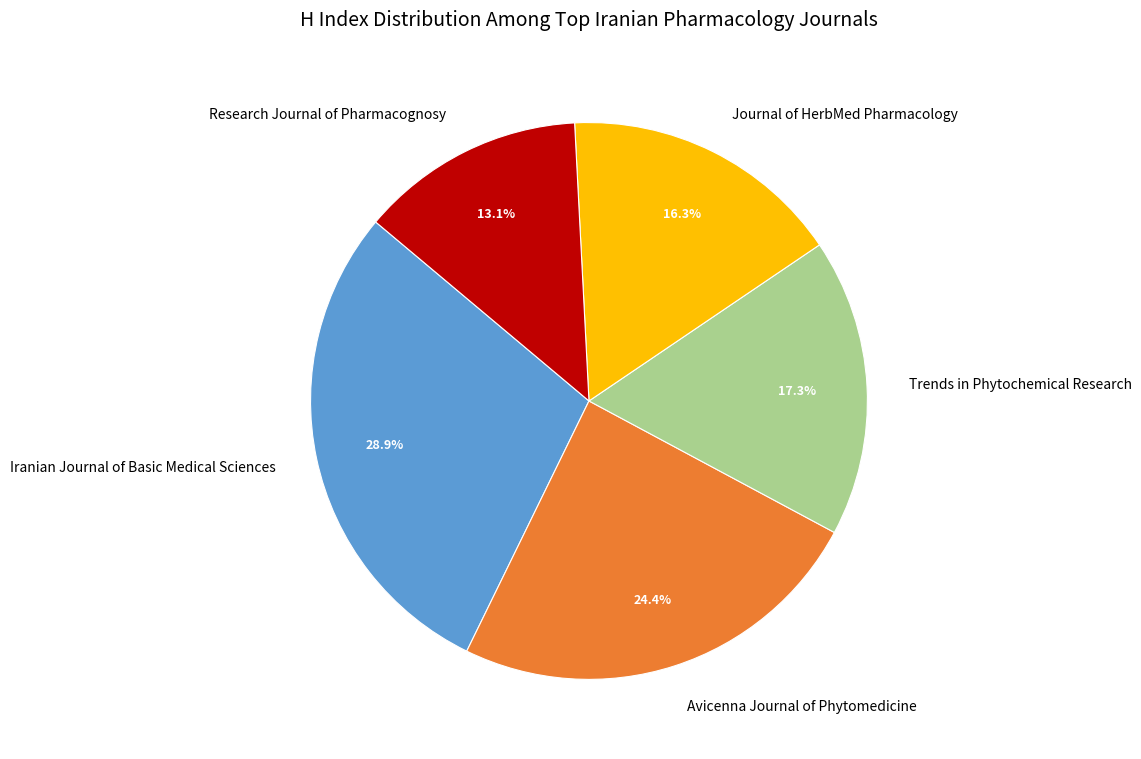

Is Research Journal of Pharmacognosy the majority of the pie?

No